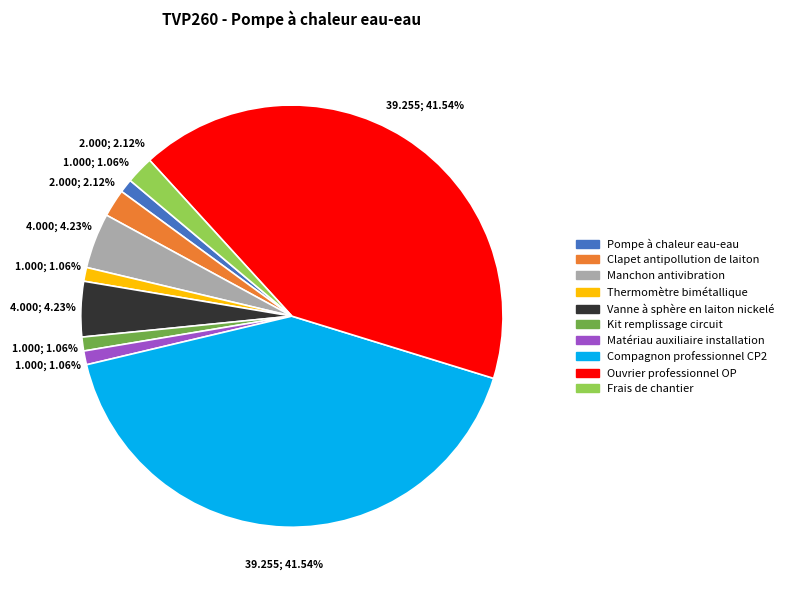

Combined, do Pompe à chaleur eau-eau and Frais de chantier account for over 50%?

No